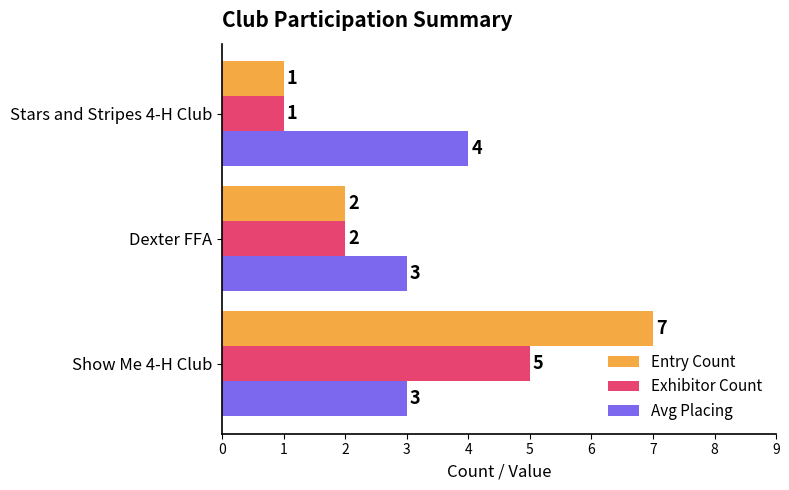

The value of Avg Placing at Dexter FFA is 3. True or false?

True